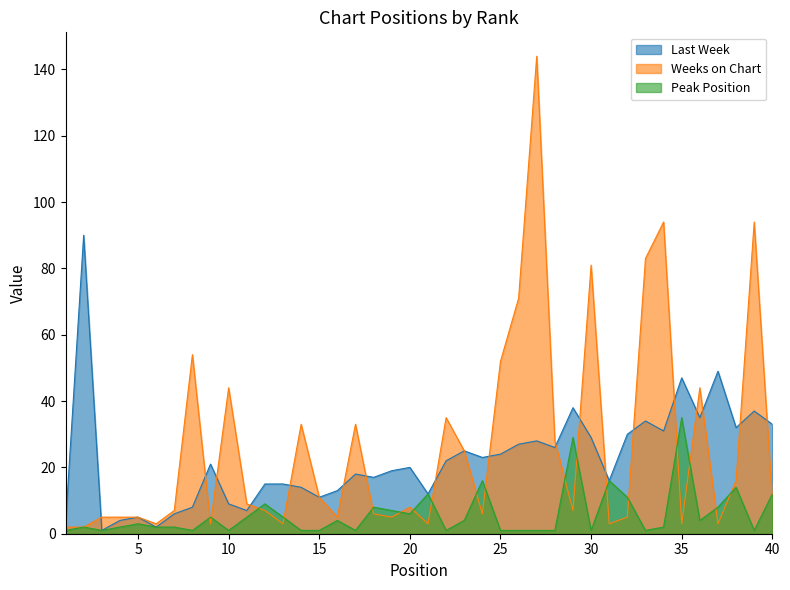

Is it true that Last Week equals 26 at 28?

True